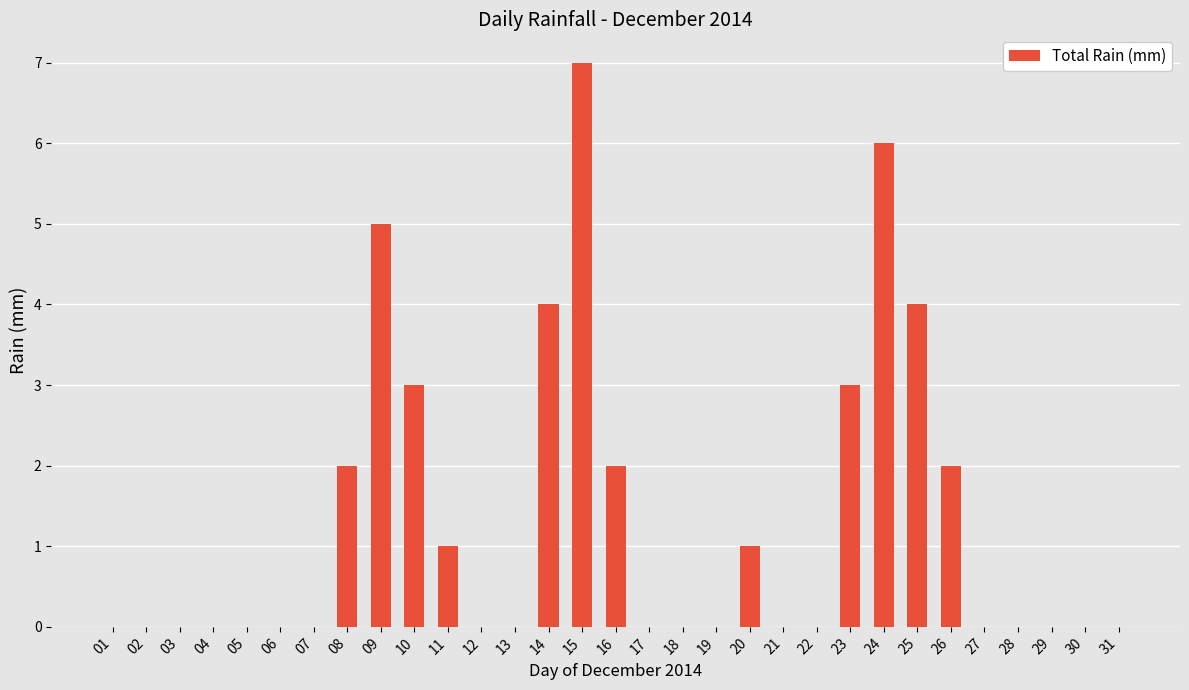

Reading left to right, extract all data points from this chart.

01=0	02=0	03=0	04=0	05=0	06=0	07=0	08=2	09=5	10=3	11=1	12=0	13=0	14=4	15=7	16=2	17=0	18=0	19=0	20=1	21=0	22=0	23=3	24=6	25=4	26=2	27=0	28=0	29=0	30=0	31=0